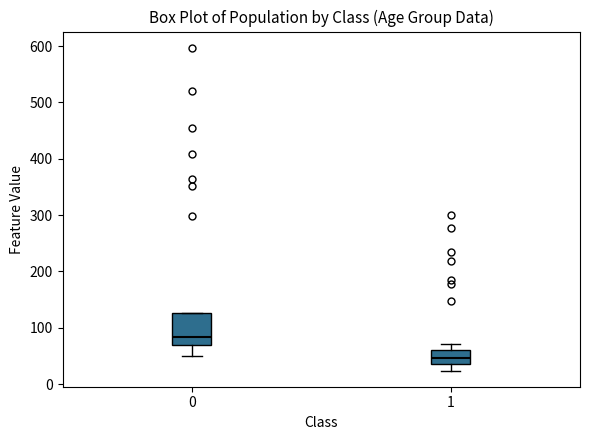

Which box is the tallest, from its lower edge to its upper edge?

0